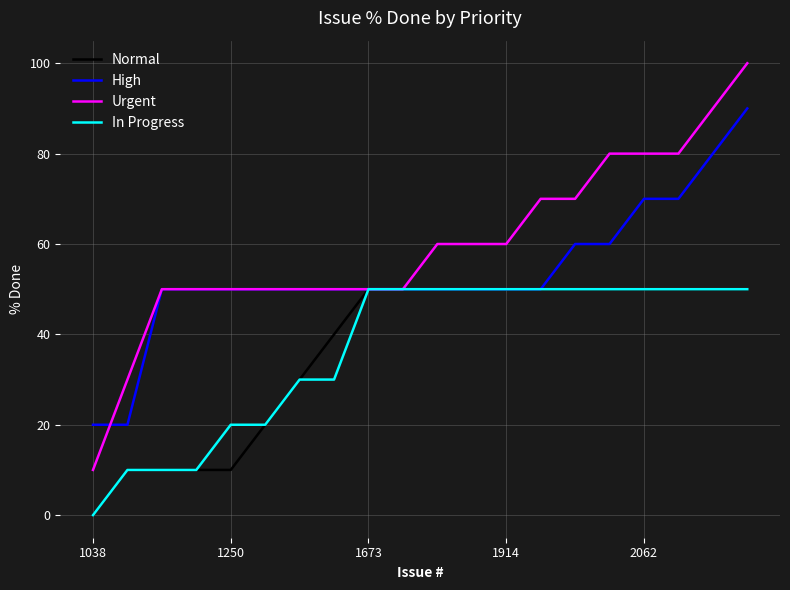

At how many categories does at least one series exceed 6?

20